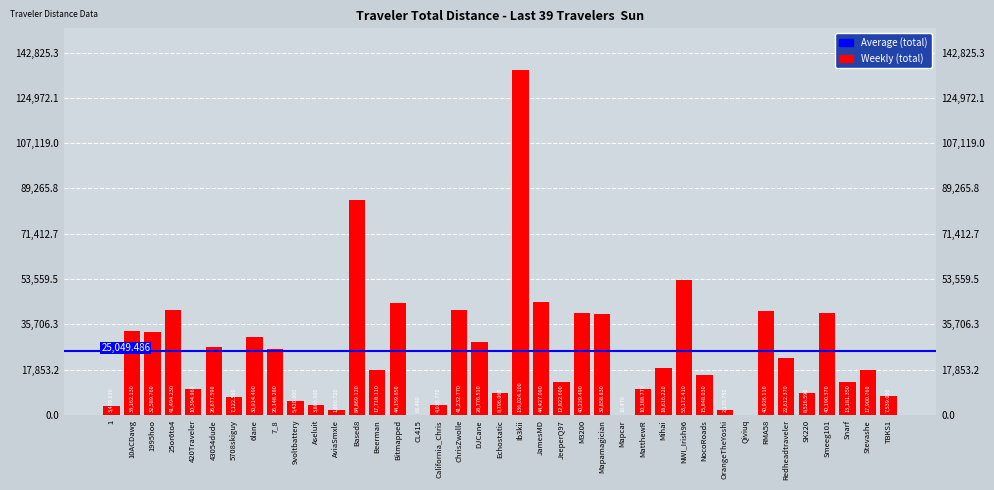

How many data points are less than 17900?

19